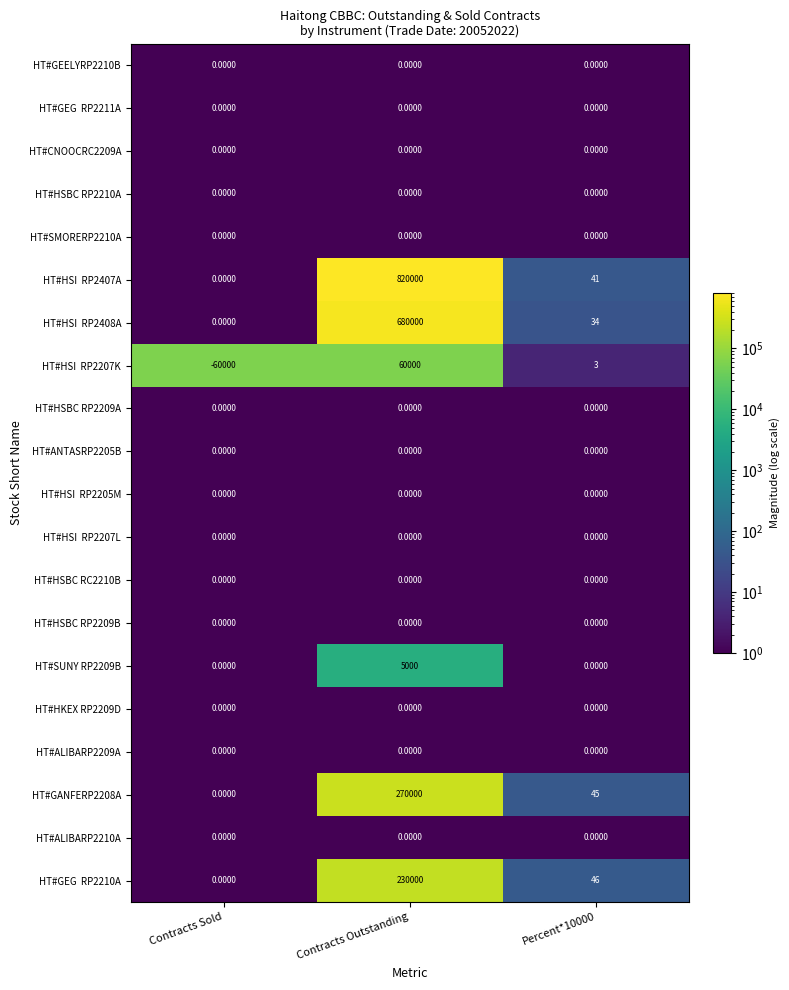

At which category is the sum across all series the highest?

Contracts Outstanding